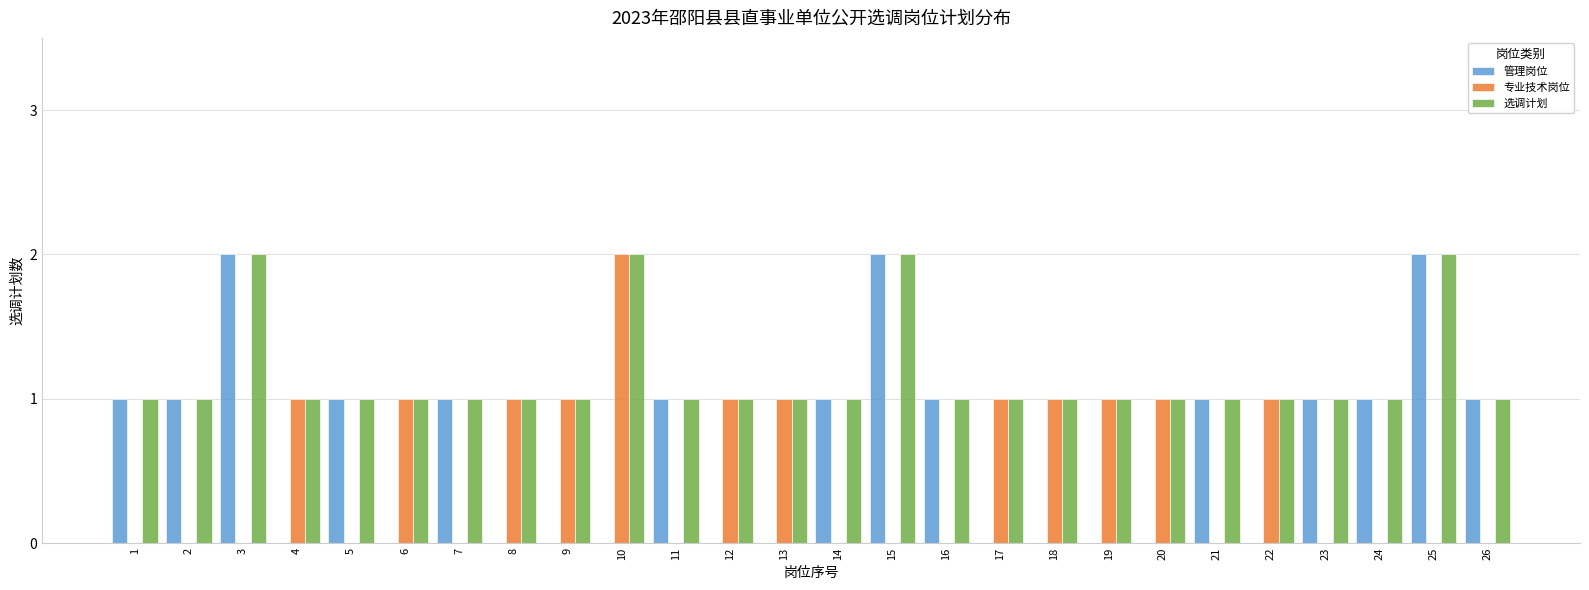

How many data points does each series have?

26